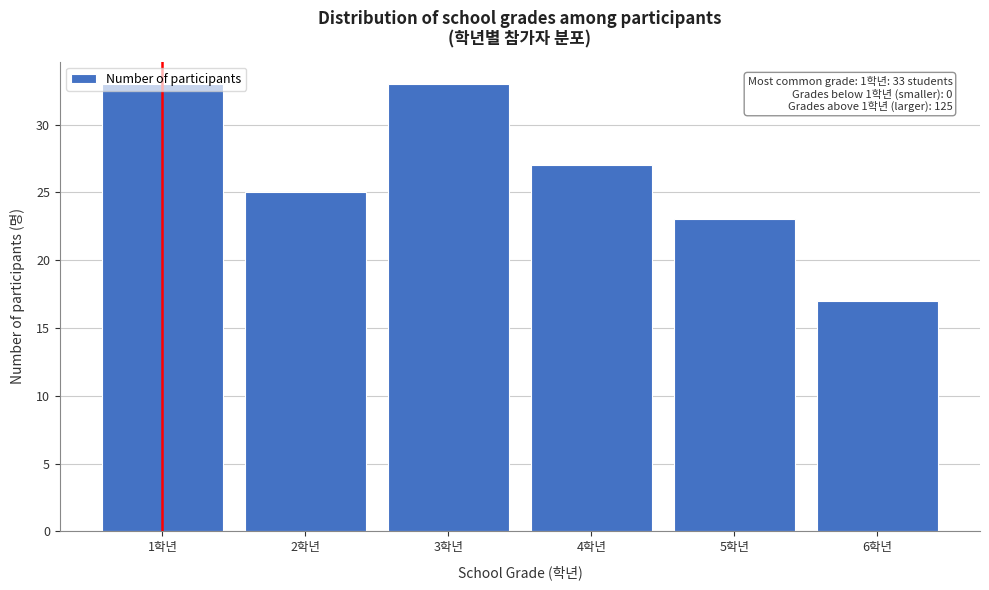

What is the difference between the maximum and second lowest values?

10